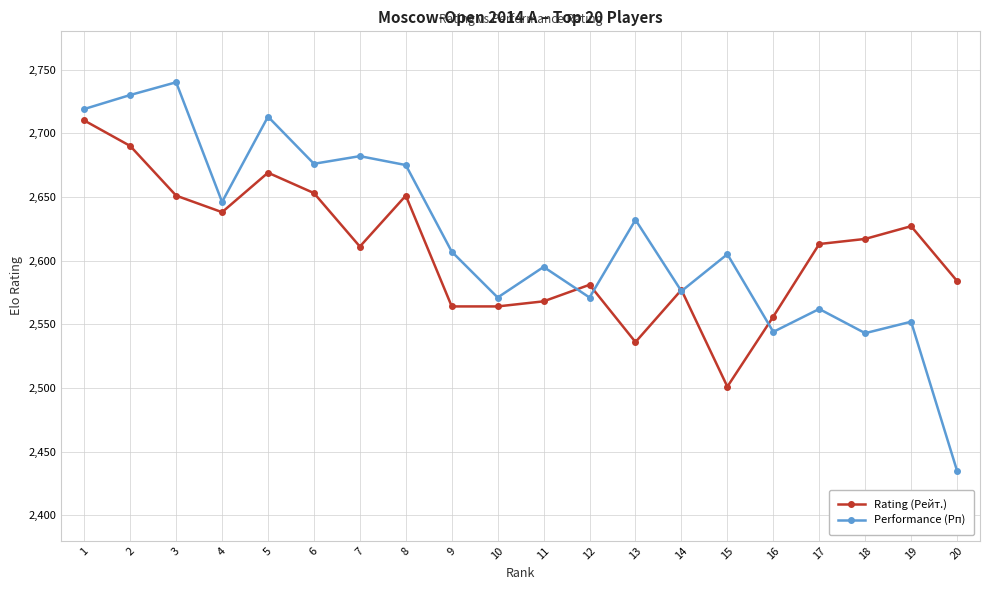

Which series has the largest range (max minus min)?

Performance (Рп)